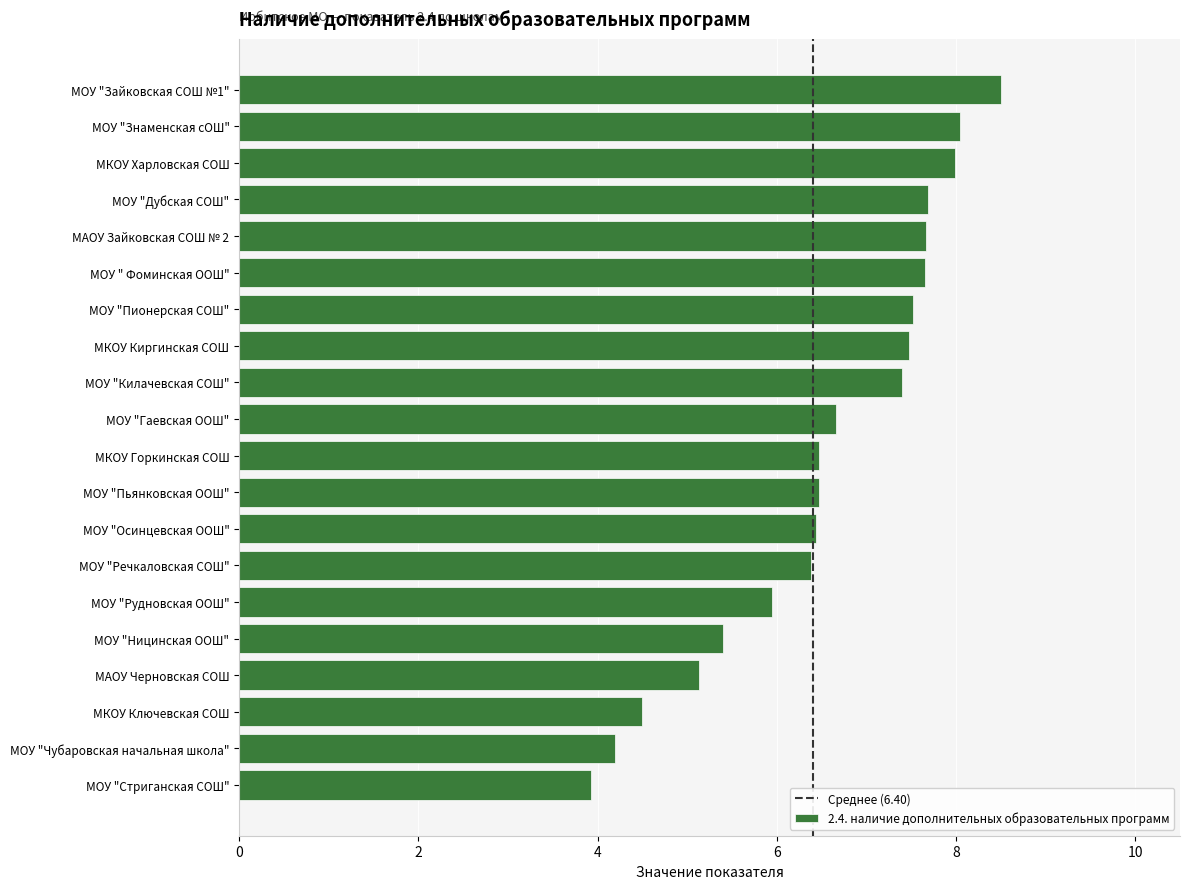

What value does the data have at МКОУ Харловская СОШ?

8.0